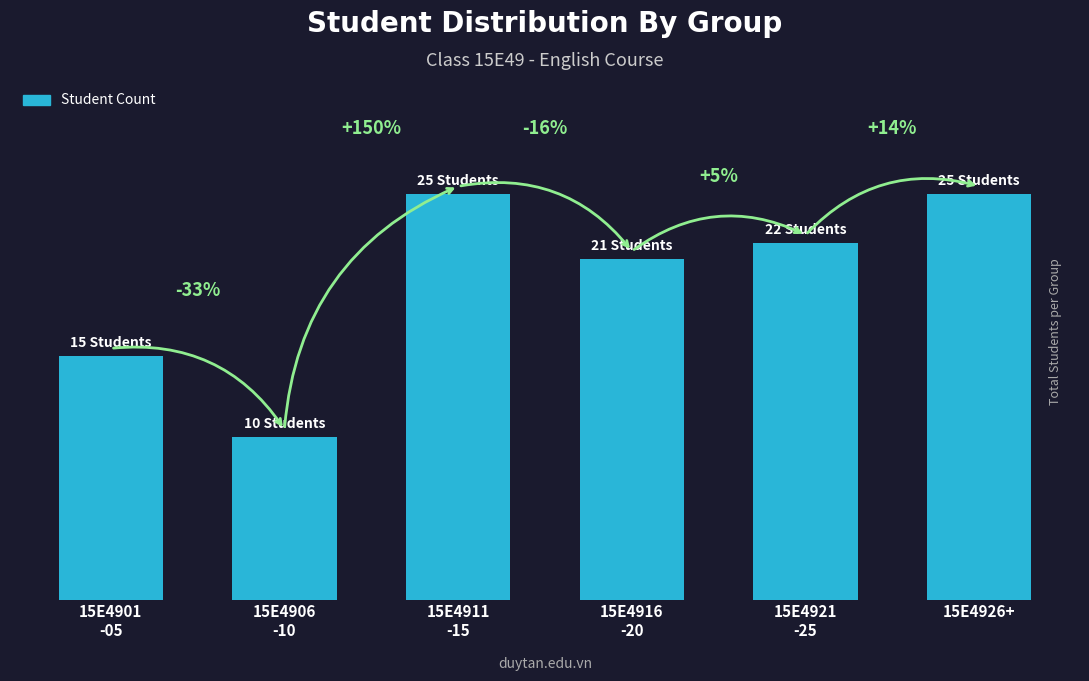

Read the value at 15E4906
-10.

10